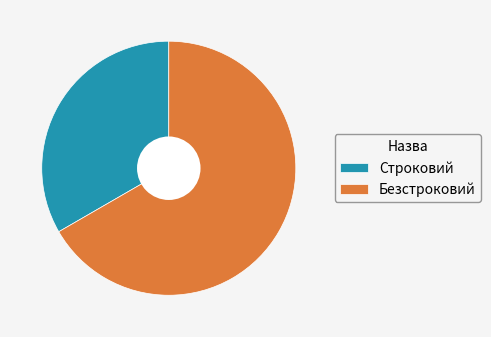

Combined, do Строковий and Безстроковий account for over 50%?

Yes